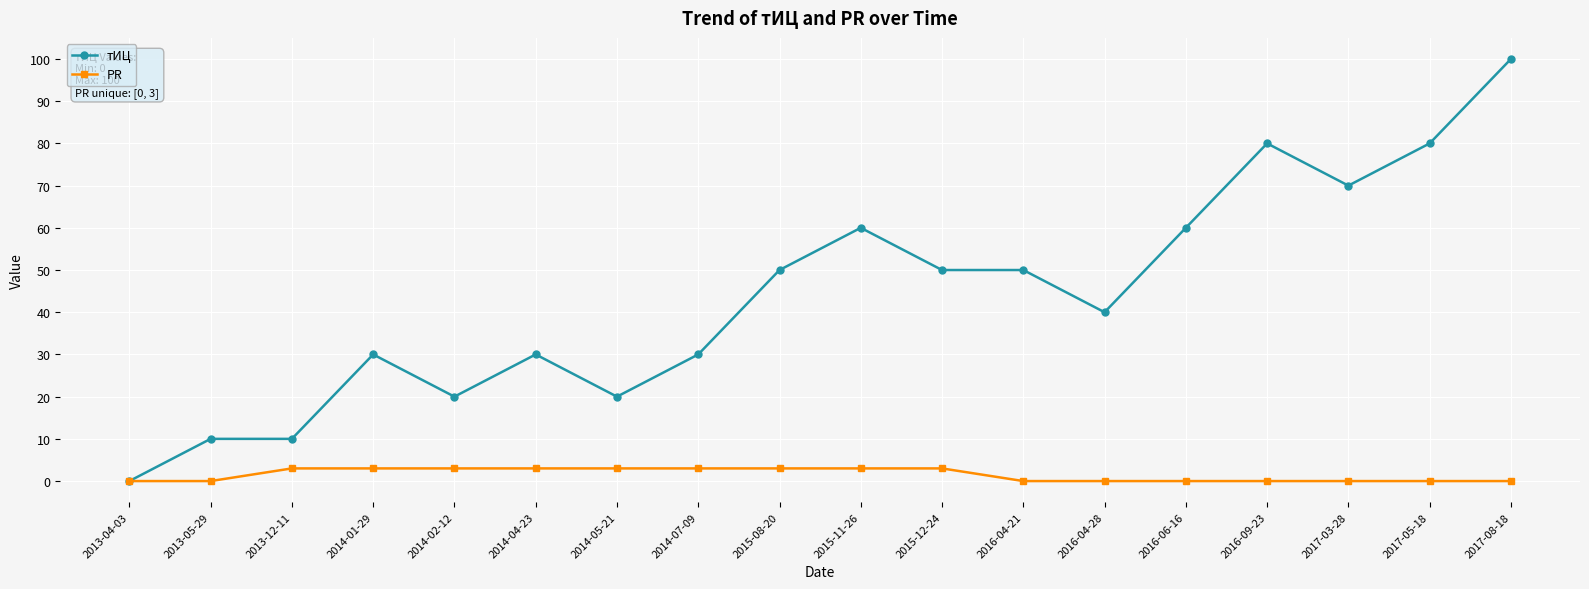

What is the maximum value for тИЦ?

100